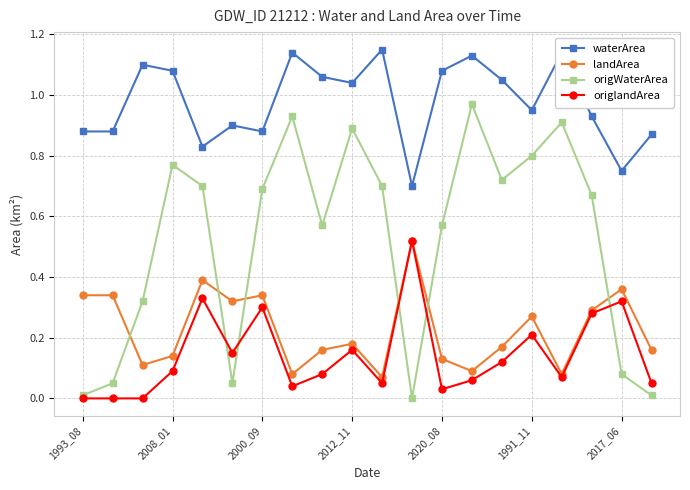

What are all the series names shown in the legend?

waterArea, landArea, origWaterArea, origlandArea